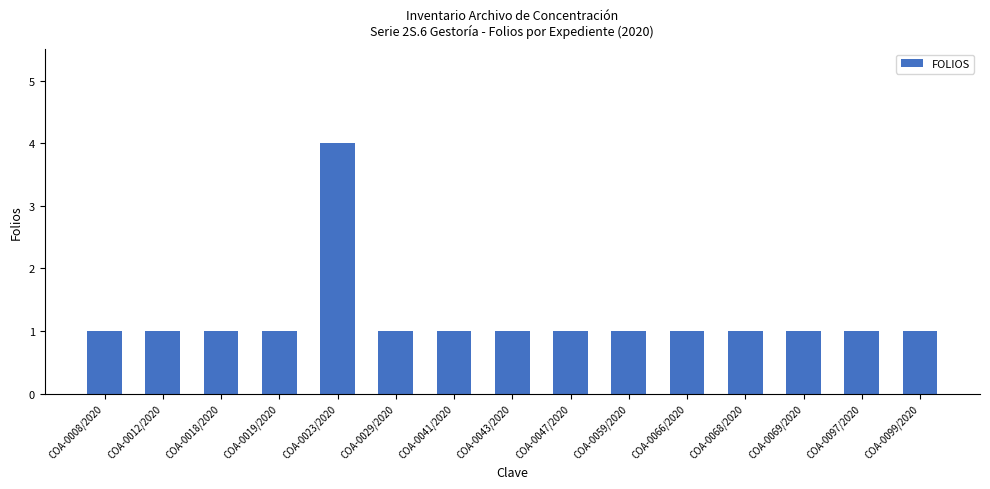

What is the greatest value displayed?

4